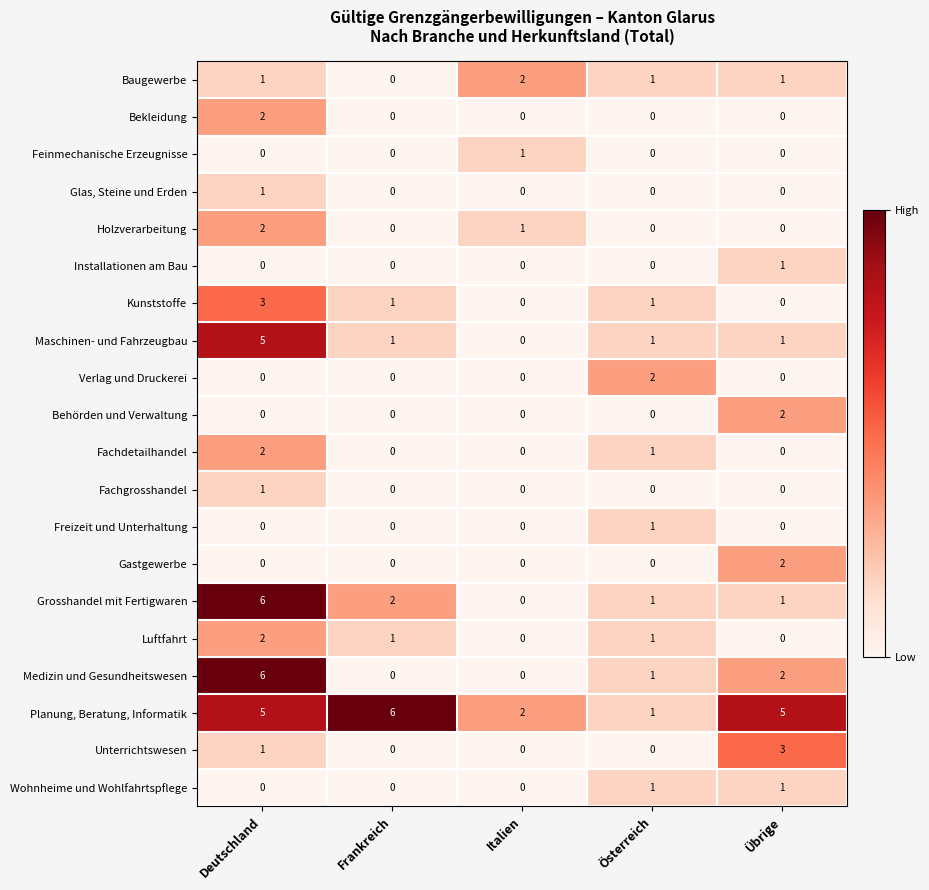

How many distinct data groups are displayed?

20